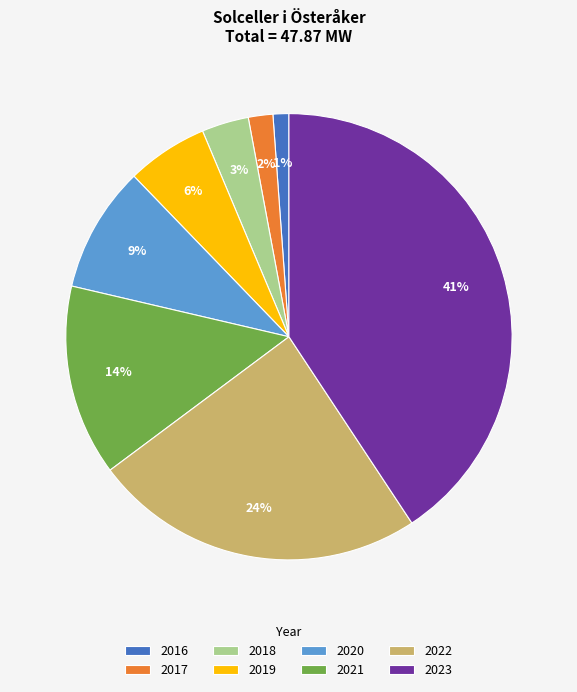

To the nearest percent, what portion does 2017 represent?

2%